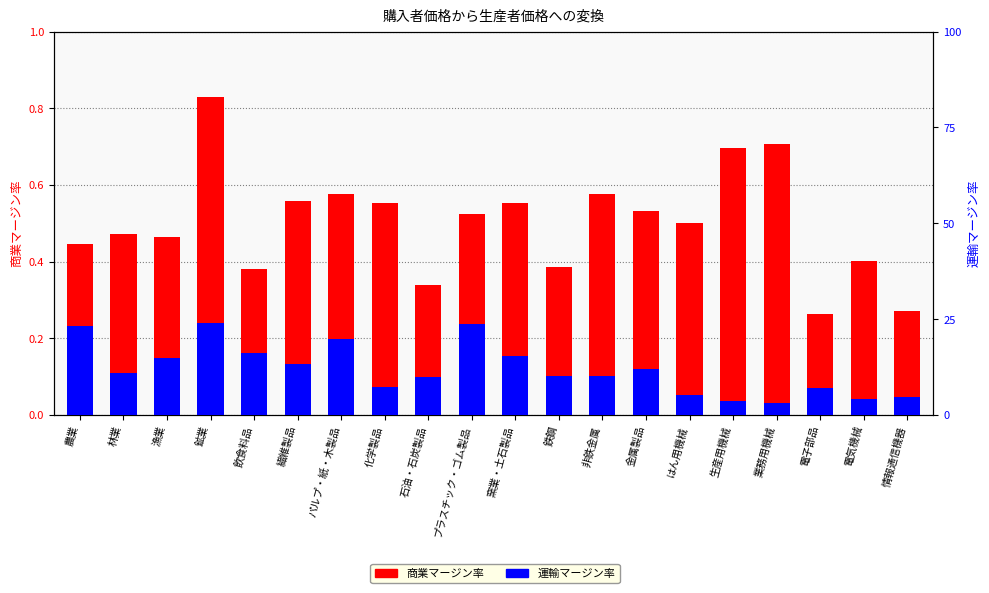

The value of 運輸マージン率 at 非鉄金属 is 0.0. True or false?

False